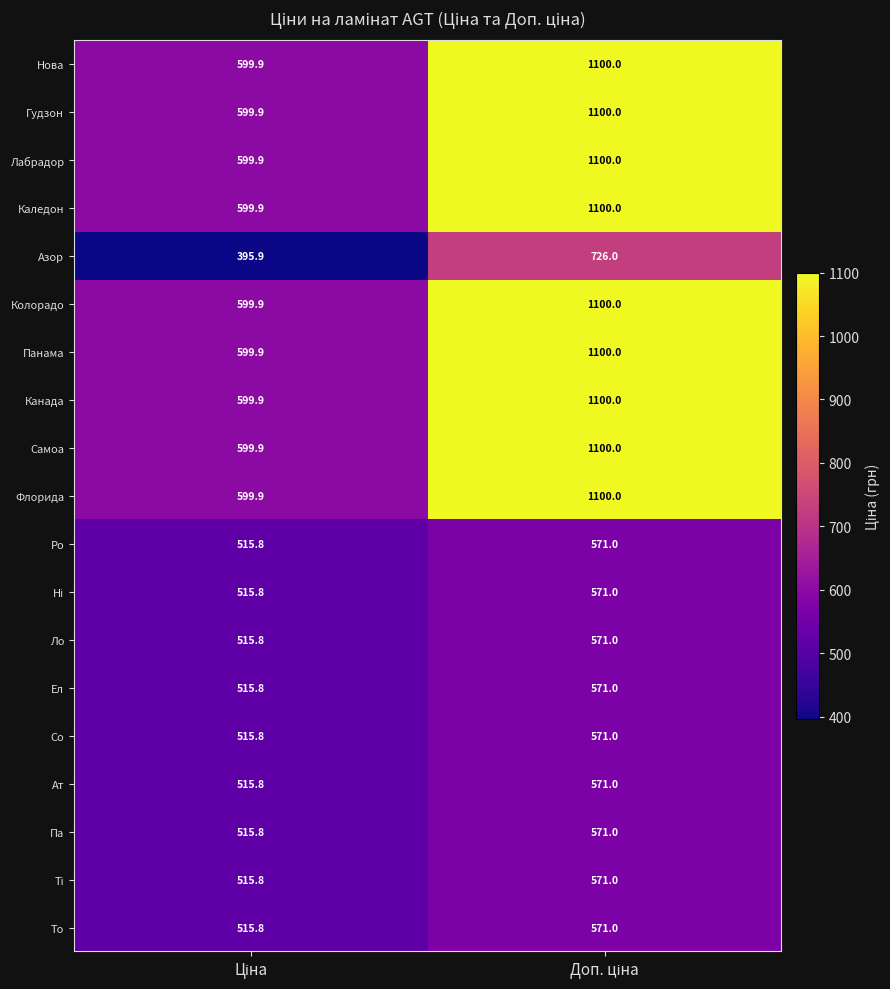

Count the number of data series in this chart.

19